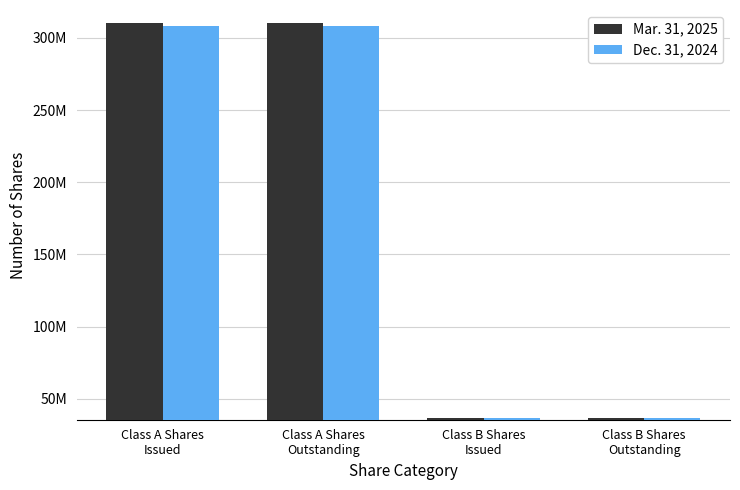

What is the sum of the Dec. 31, 2024 values at Class A Shares
Outstanding and Class B Shares
Issued?

344855000